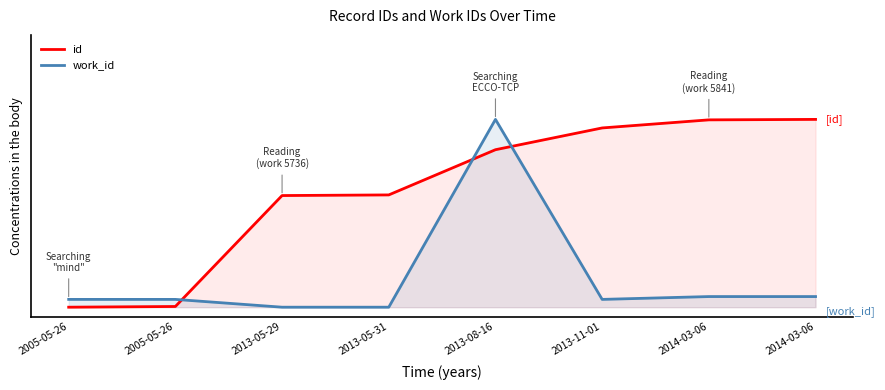

How many intersections are there between id and work_id?

3